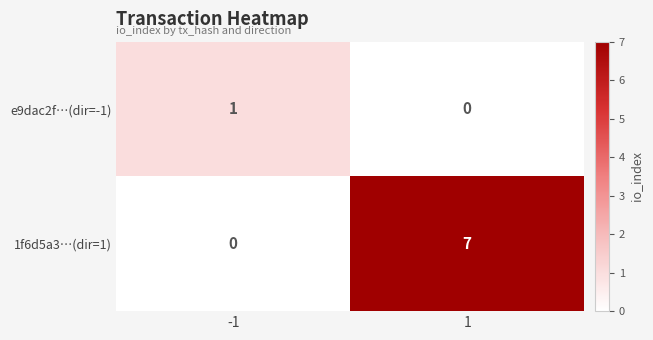

Which series has the largest total across all categories?

1f6d5a3…(dir=1)